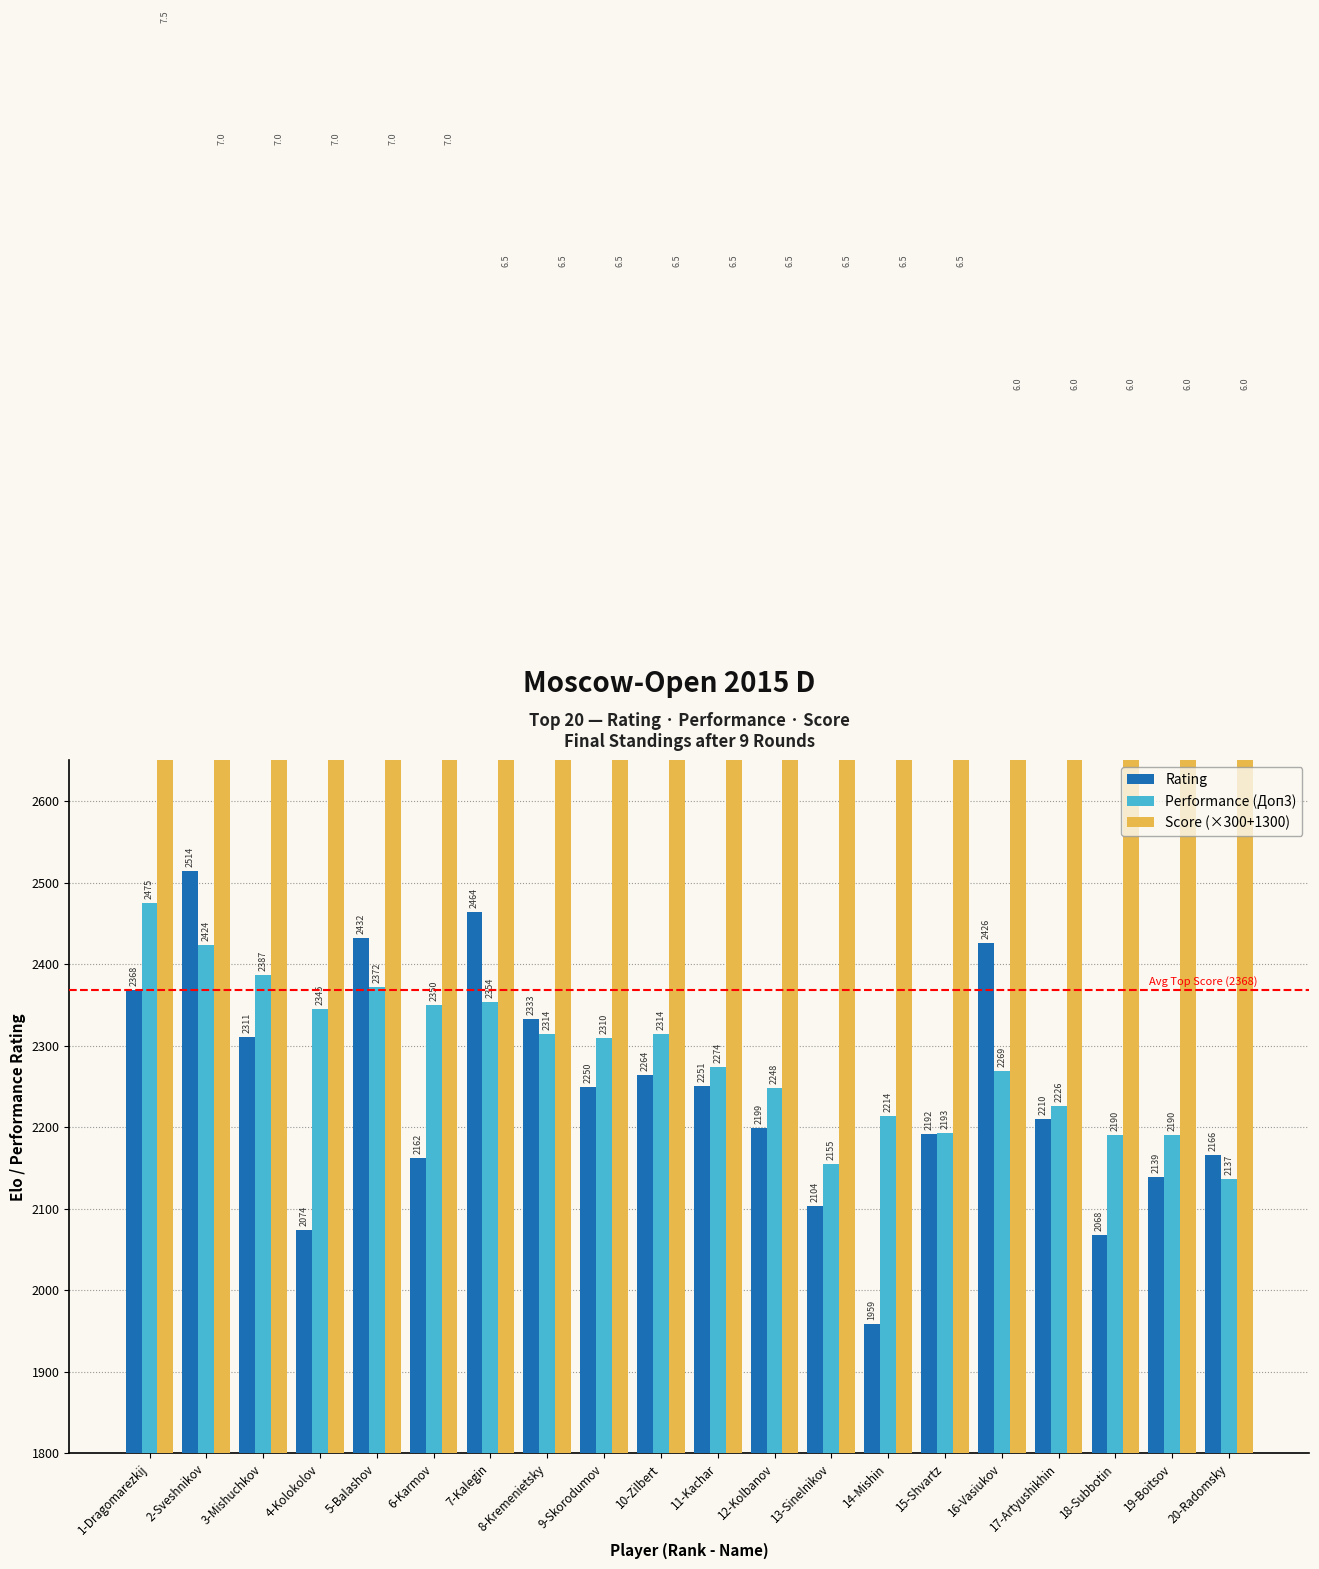

Reading right to left, list all the values displayed in this chart.

Rating: 2166	2139	2068	2210	2426	2192	1959	2104	2199	2251	2264	2250	2333	2464	2162	2432	2074	2311	2514	2368
Performance (Доп3): 2137	2190	2190	2226	2269	2193	2214	2155	2248	2274	2314	2310	2314	2354	2350	2372	2345	2387	2424	2475
Score (×300+1300): 3100	3100	3100	3100	3100	3250	3250	3250	3250	3250	3250	3250	3250	3250	3400	3400	3400	3400	3400	3550